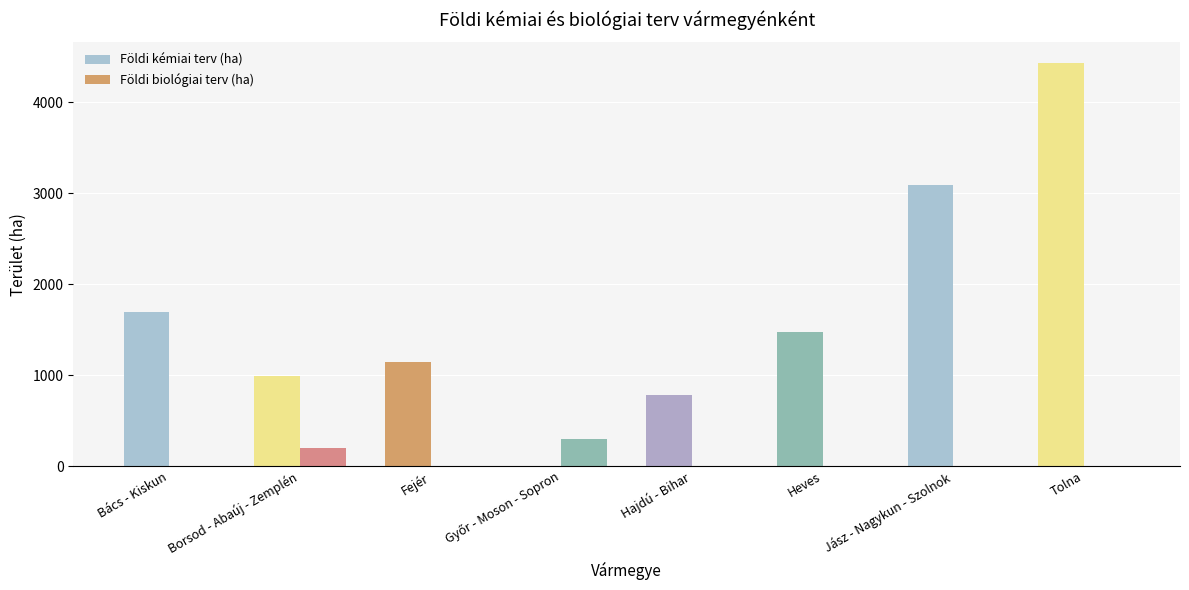

At which category is the sum across all series the highest?

Tolna